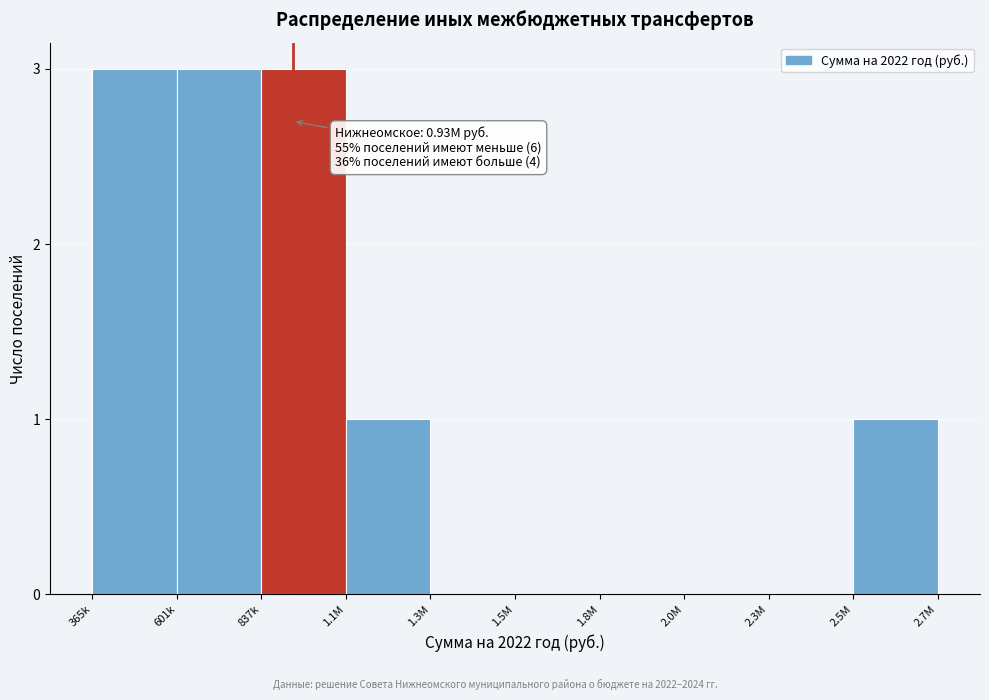

Reading left to right, extract all data points from this chart.

365k=3	601k=3	837k=3	1.1M=1	1.3M=0	1.5M=0	1.8M=0	2.0M=0	2.3M=0	2.5M=1